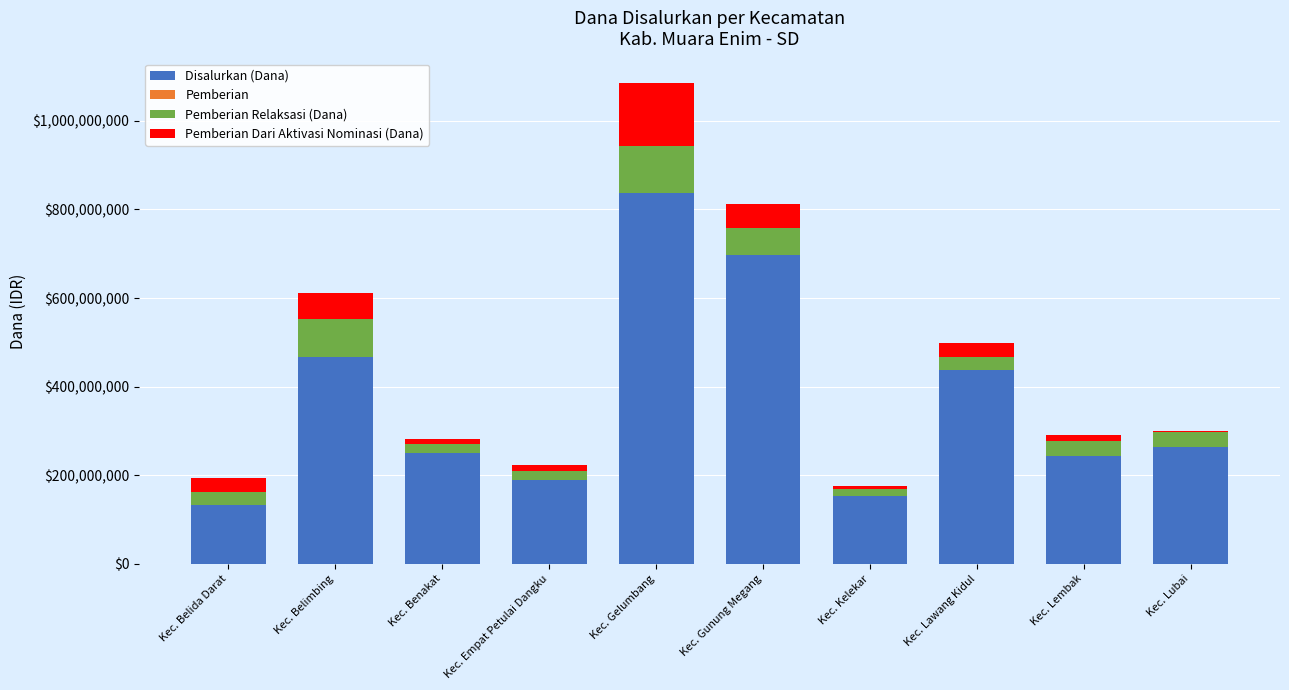

The value of Disalurkan (Dana) at Kec. Kelekar is 152775000. True or false?

True